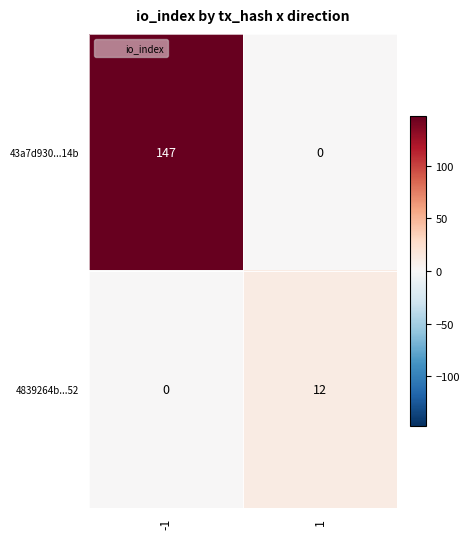

True or false: 4839264b...52 has a value of 0 at -1.

True